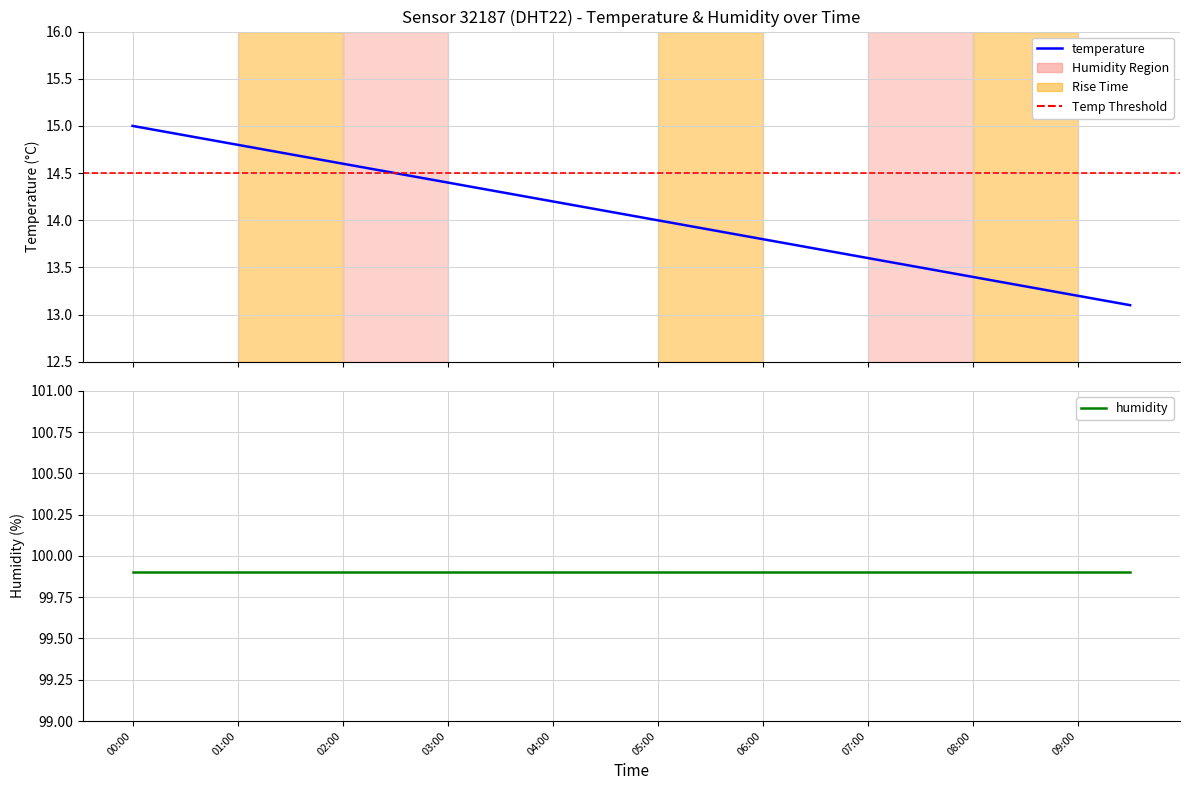

List the labels in order of value, smallest first.

09:30, 09:00, 08:30, 08:00, 07:30, 07:00, 06:30, 06:00, 05:30, 05:00, 04:30, 04:00, 03:30, 03:00, 02:30, 02:00, 01:30, 01:00, 00:30, 00:00